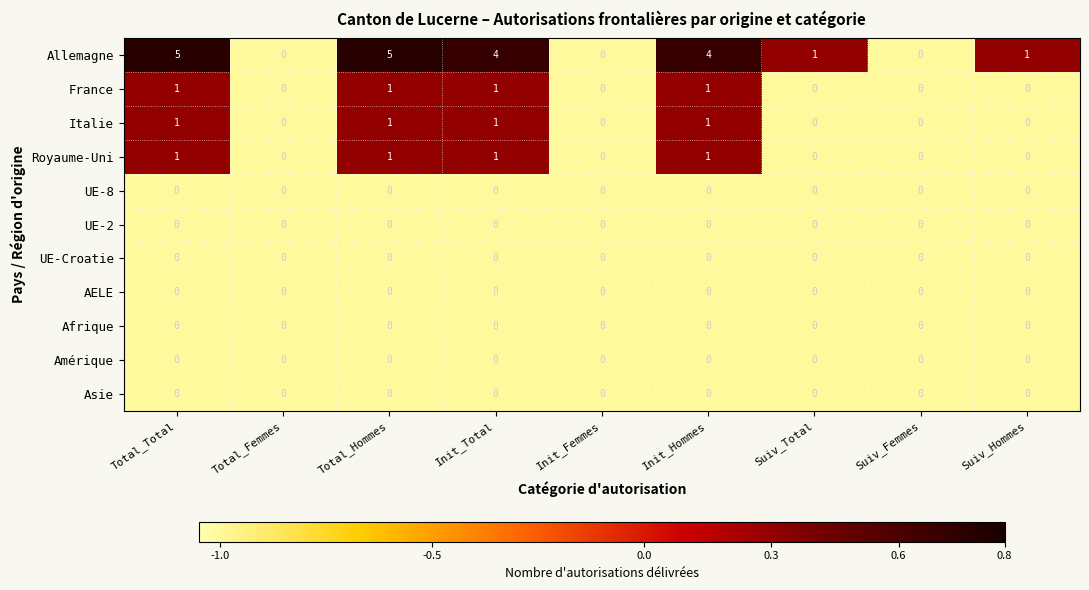

Is it true that France equals 0 at Suiv_Total?

True